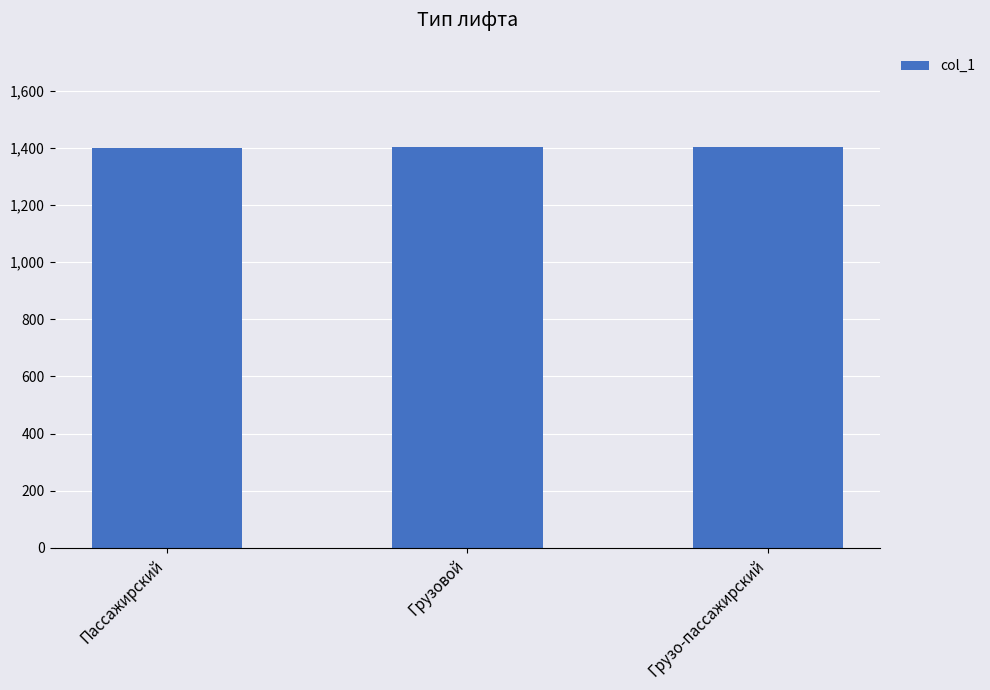

What is the change in value from Пассажирский to Грузо-пассажирский?

+2